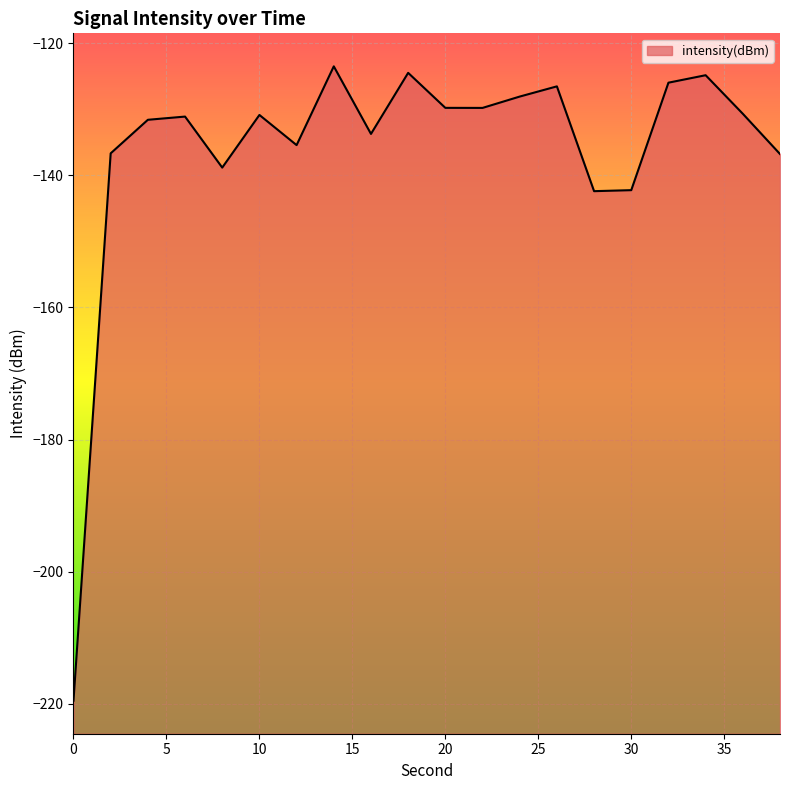

Is it true that the value at 30 is -142.2?

True